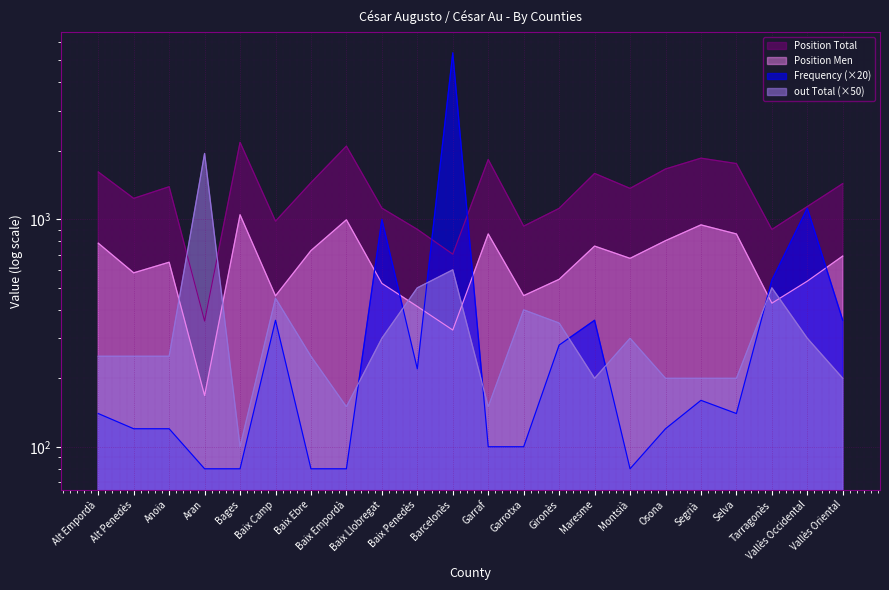

What is the sum of the out Total values at Segrià and Montsià?

500